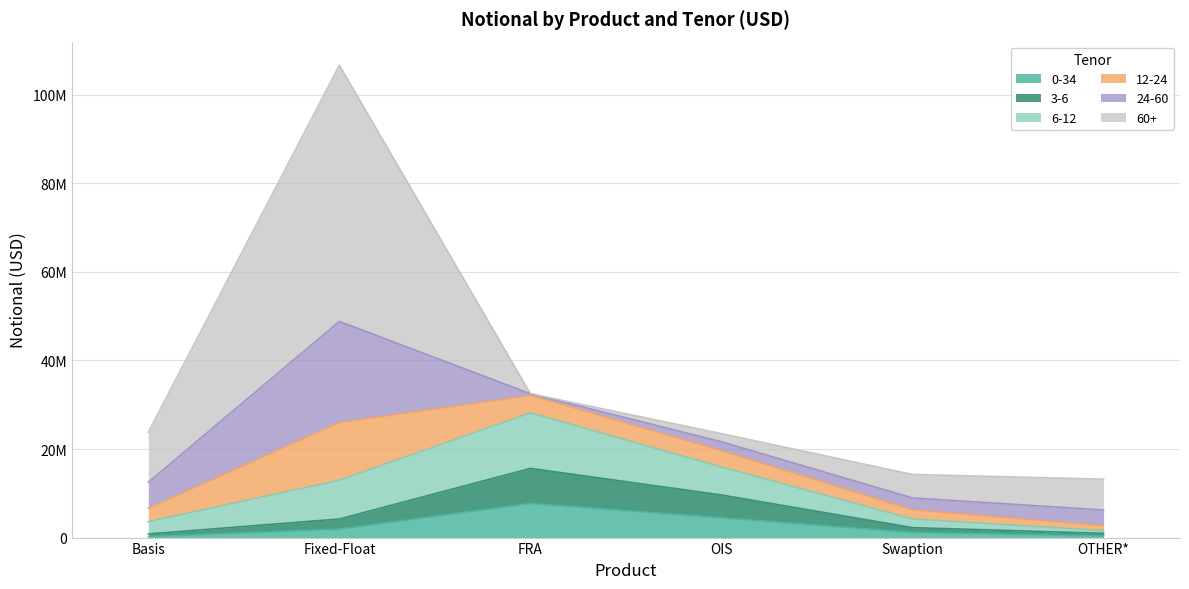

At which label does 0-34 first exceed 1908566?

FRA